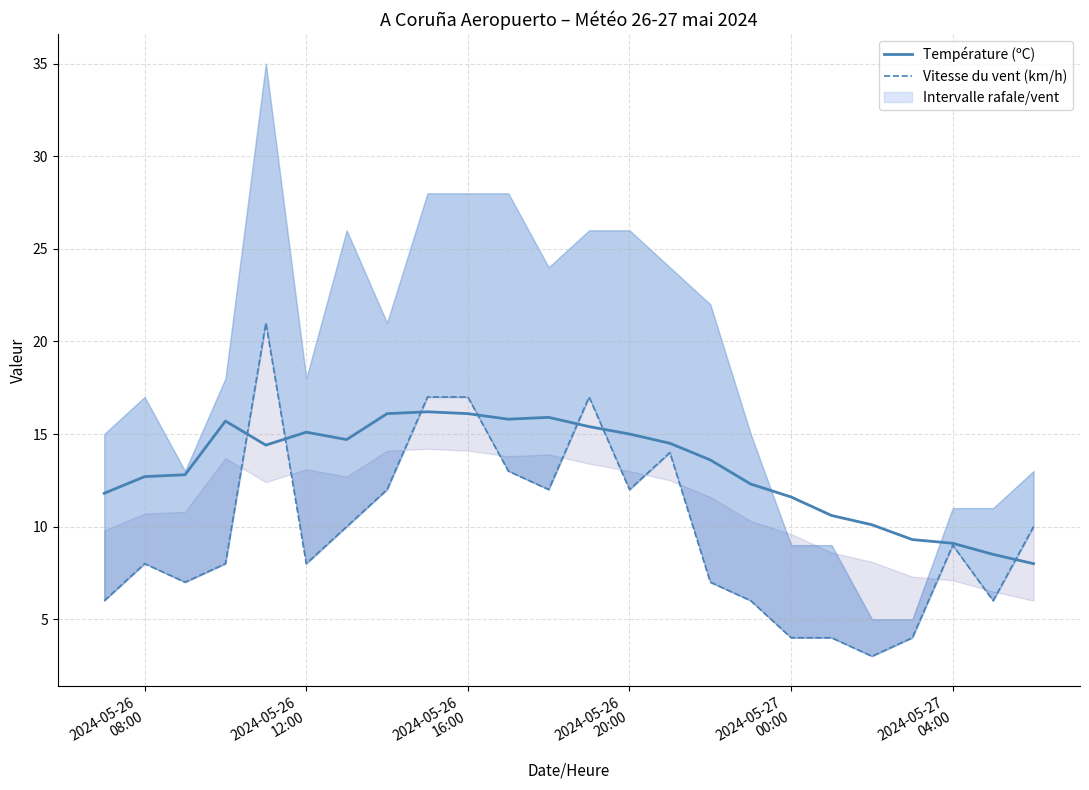

After their last crossing, which series has the higher values: Température (ºC) or Vitesse du vent (km/h)?

Vitesse du vent (km/h)